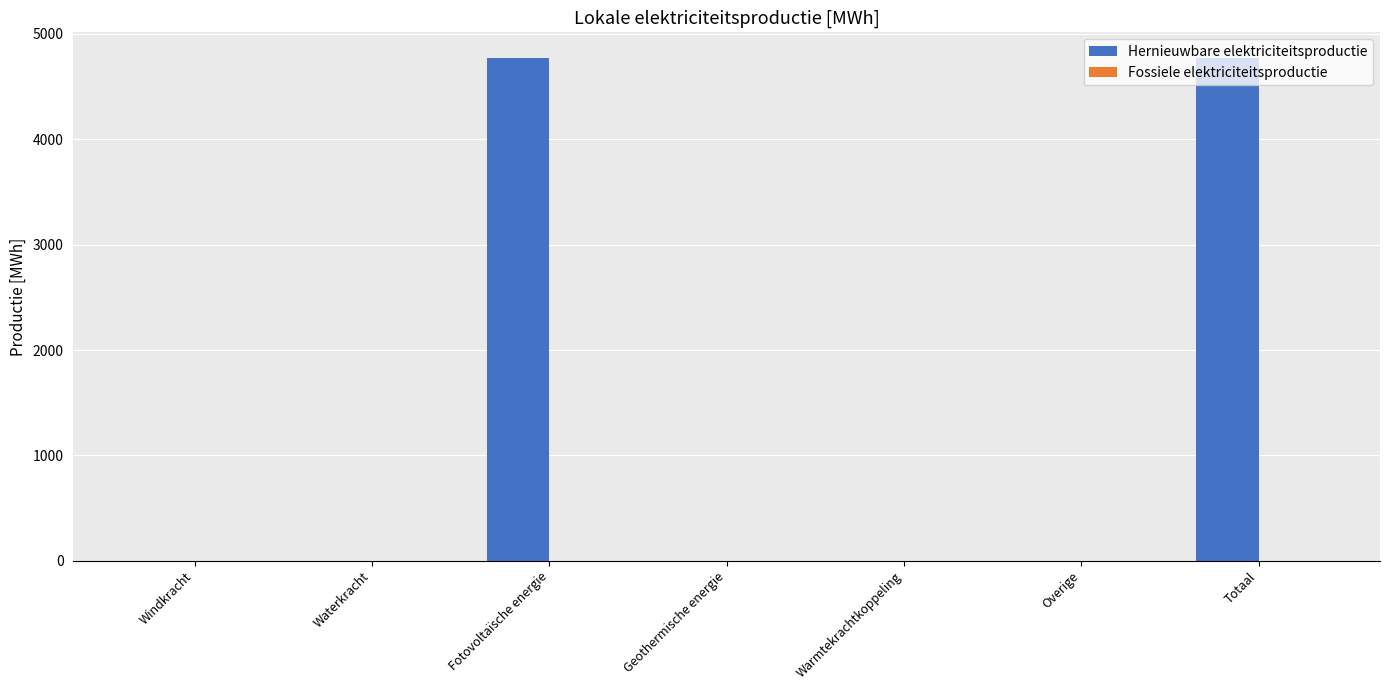

True or false: the data shows 2549.3 at Windkracht.

False